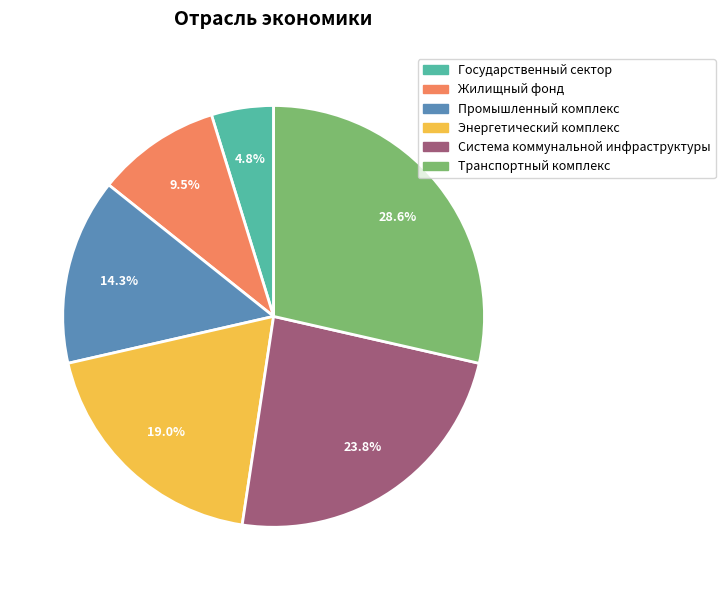

Which category has the smallest portion of the pie?

Государственный сектор